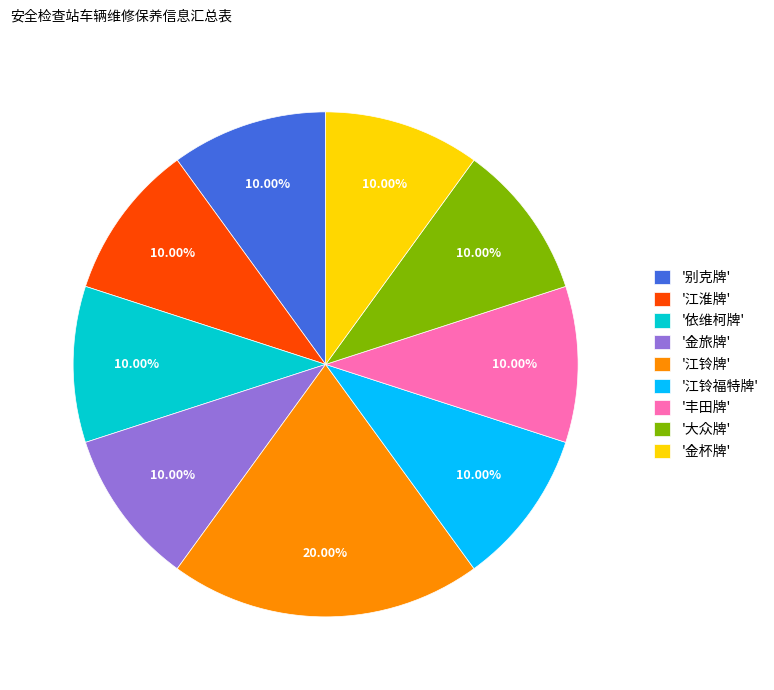

Does '金旅牌' account for over 50% of the chart?

No